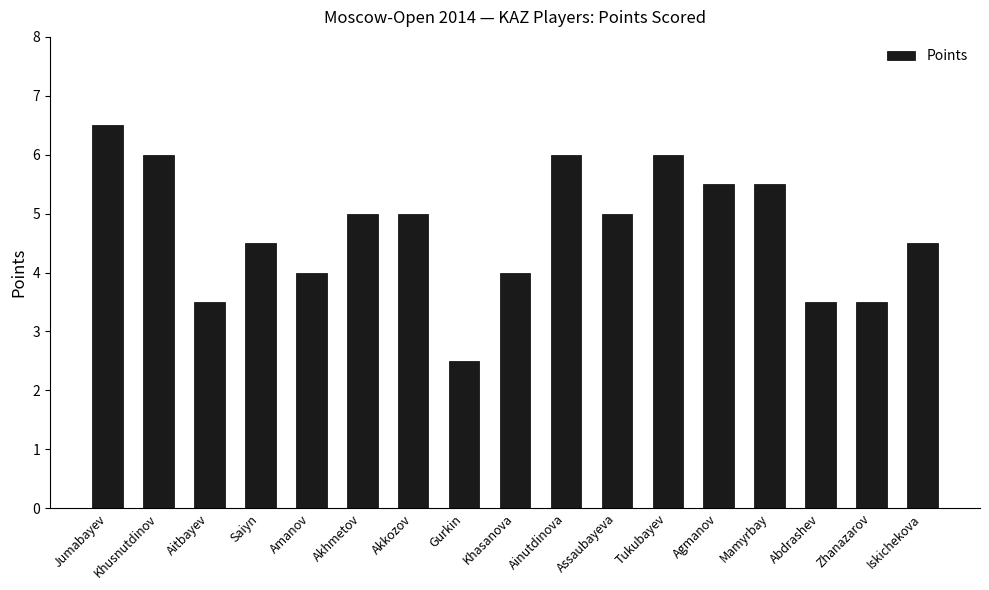

What is the greatest value displayed?

6.5